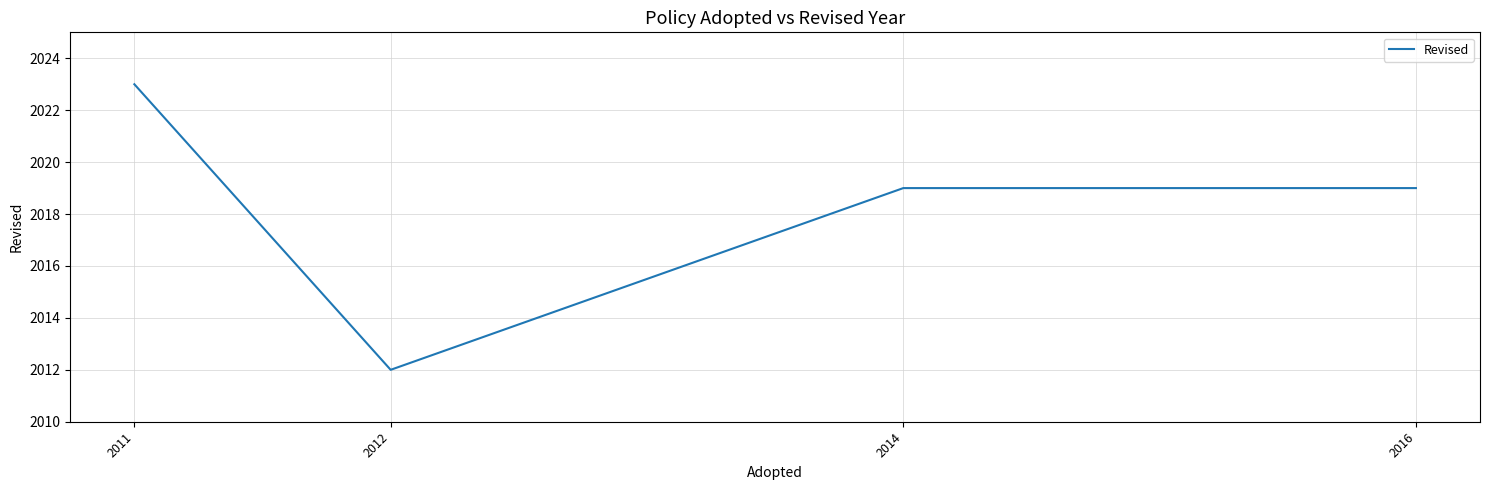

What is the change in value from 2011 to 2016?

-4